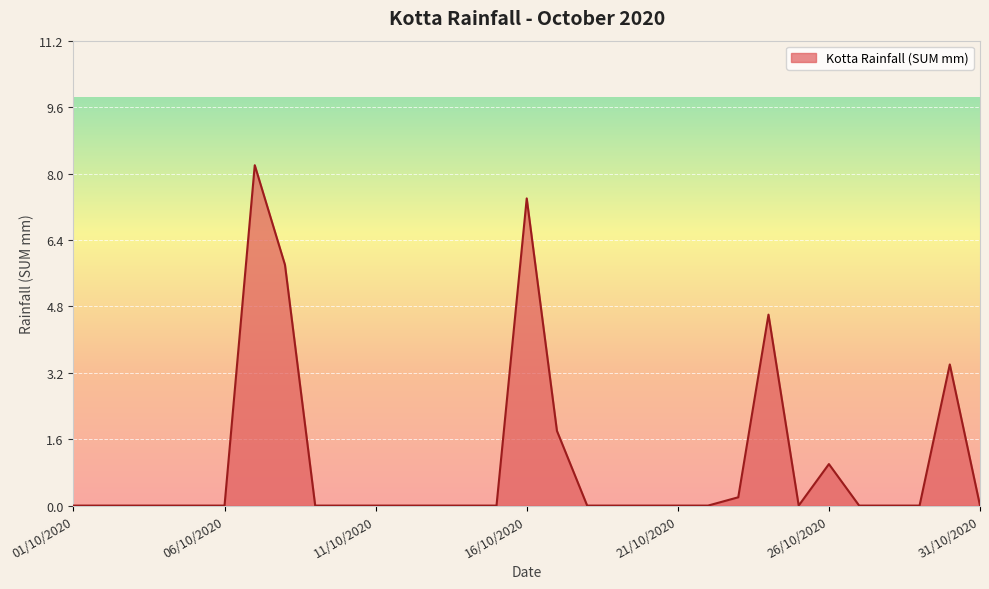

What is the difference between the maximum and minimum values?

8.2